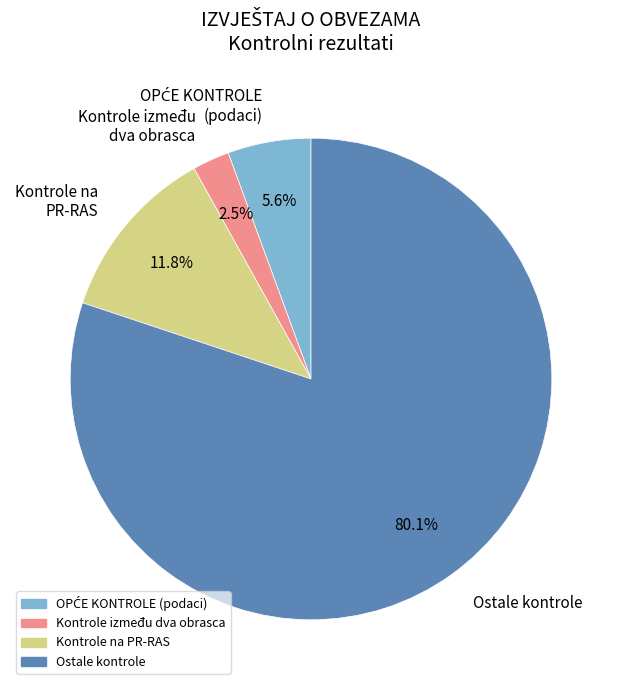

To the nearest percent, what is the difference between the largest and smallest slice percentages?

78%